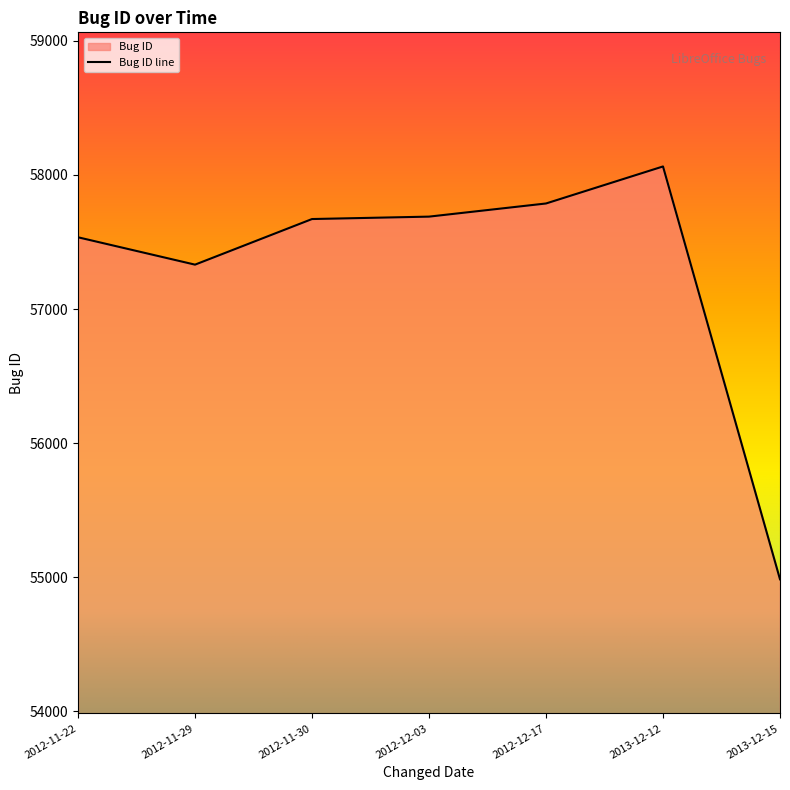

What is the sum of the values at 2012-11-30 and 2012-12-17?

115458